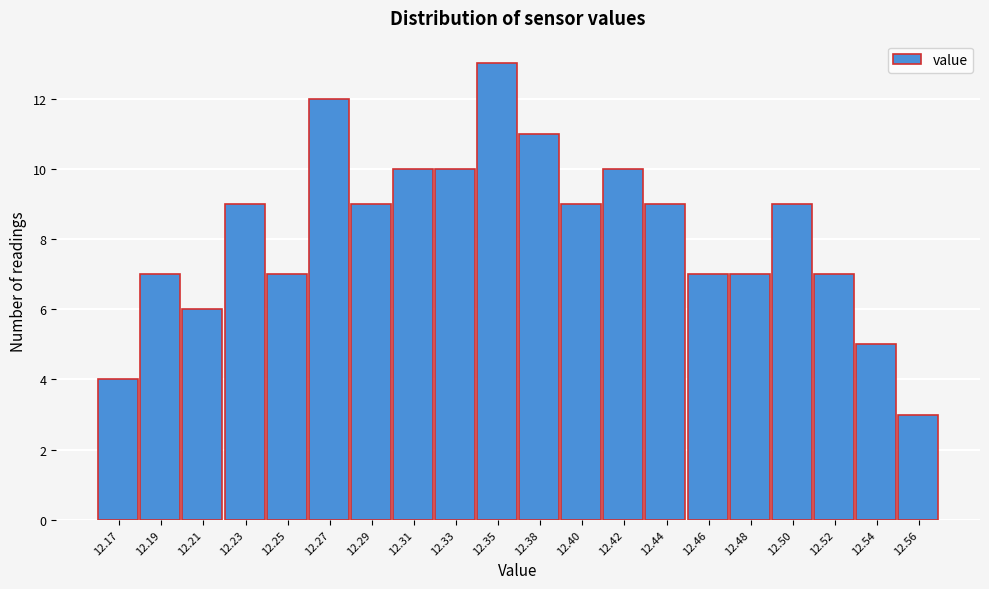

Reading left to right, list all the values displayed in this chart.

4	7	6	9	7	12	9	10	10	13	11	9	10	9	7	7	9	7	5	3